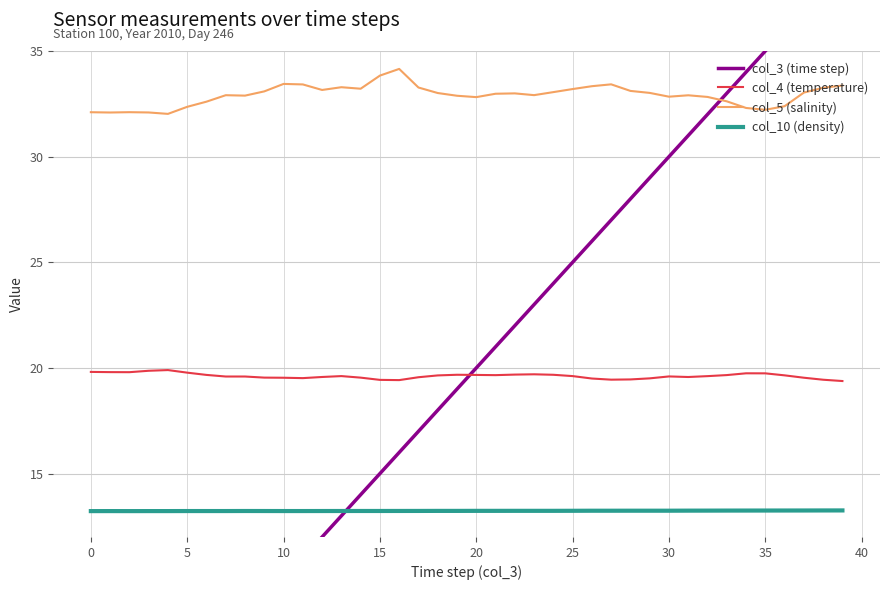

What is the minimum value for col_4 (temperature)?

19.4